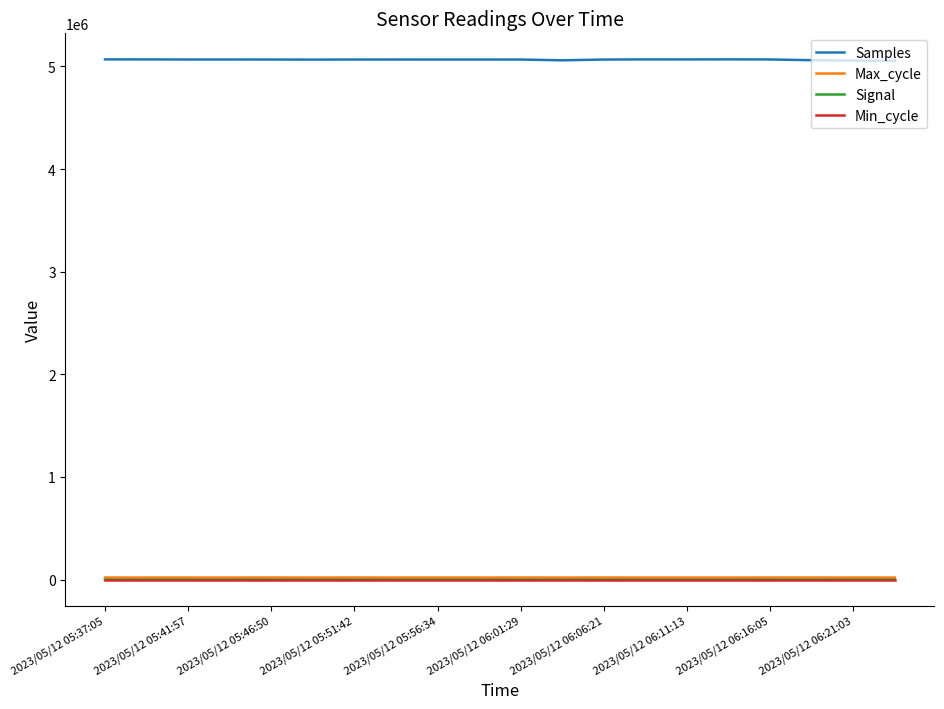

True or false: Max_cycle and Samples intersect in this chart.

False